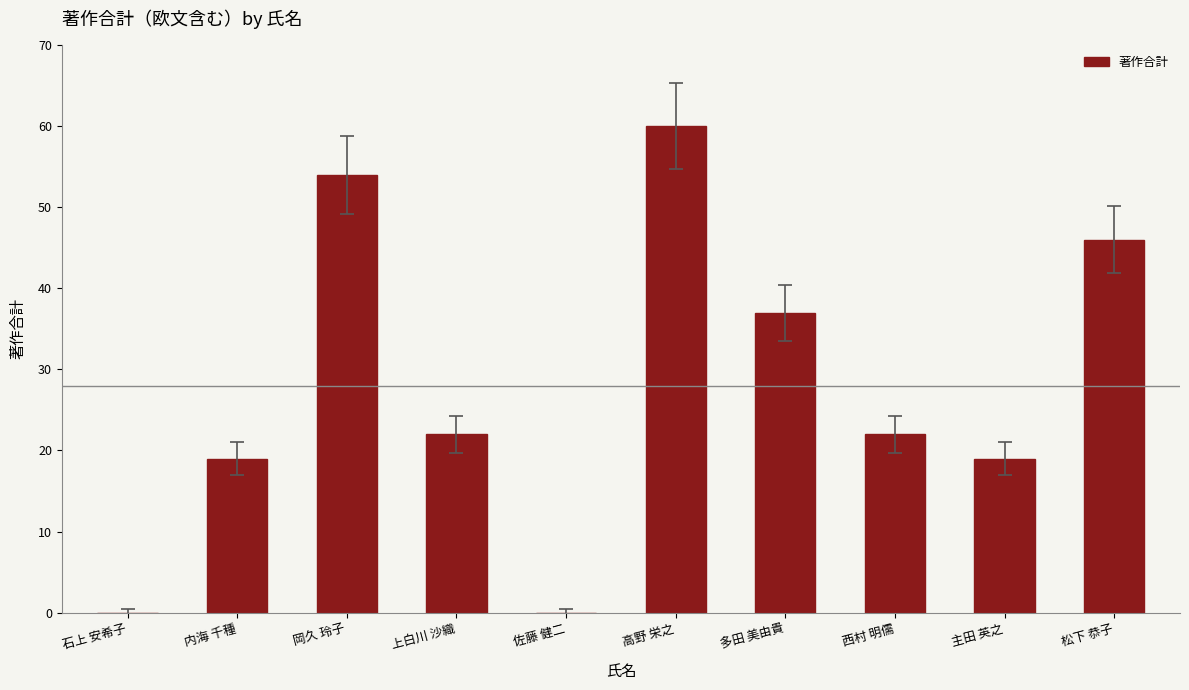

How many series are shown in this chart?

1